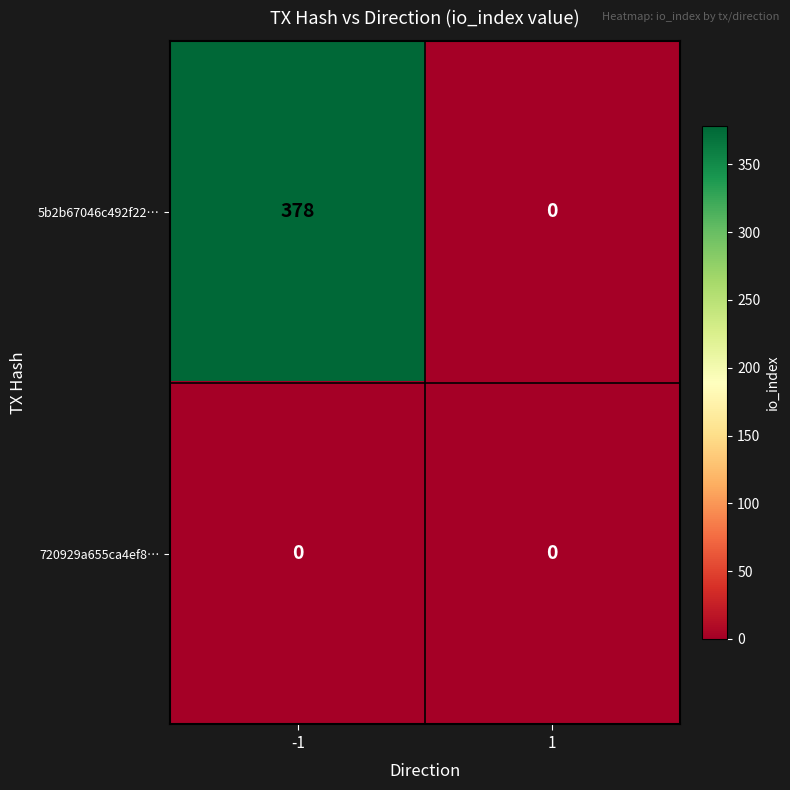

Is it true that 5b2b67046c492f22… equals 251 at -1?

False